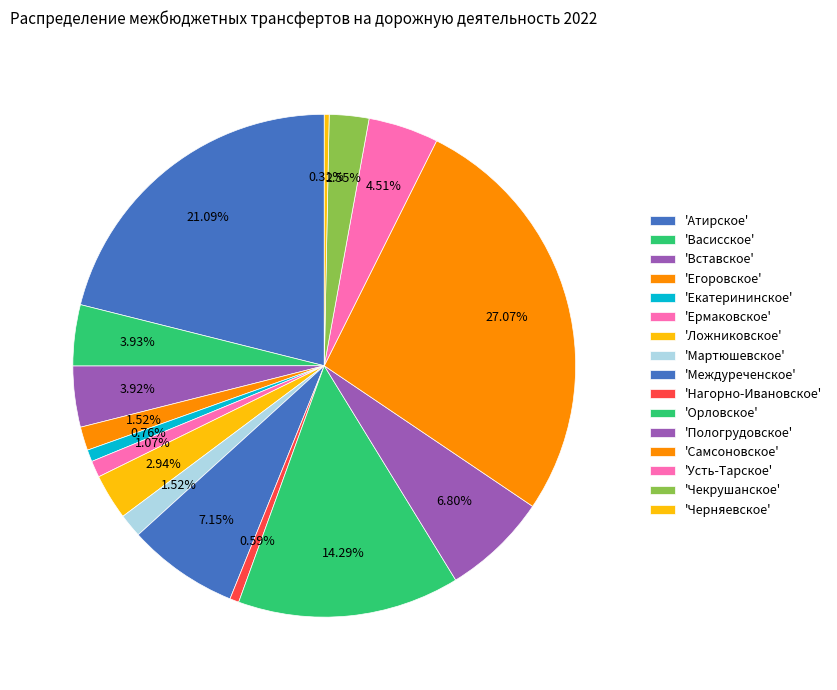

How many segments does this pie chart have?

16